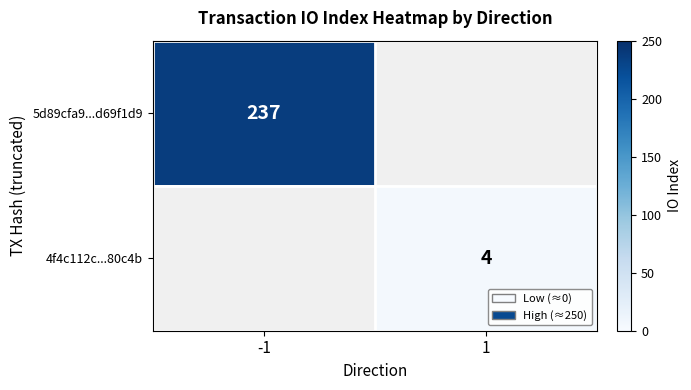

Is it true that 5d89cfa9...d69f1d9 equals 107 at -1?

False